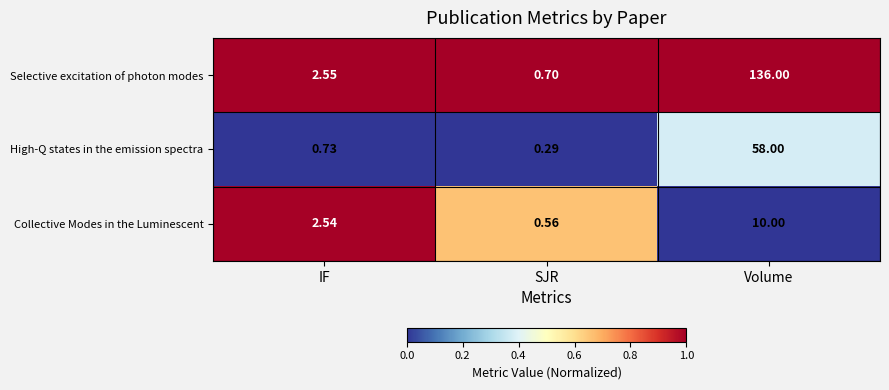

At which category does the chart reach its peak across all series?

Volume